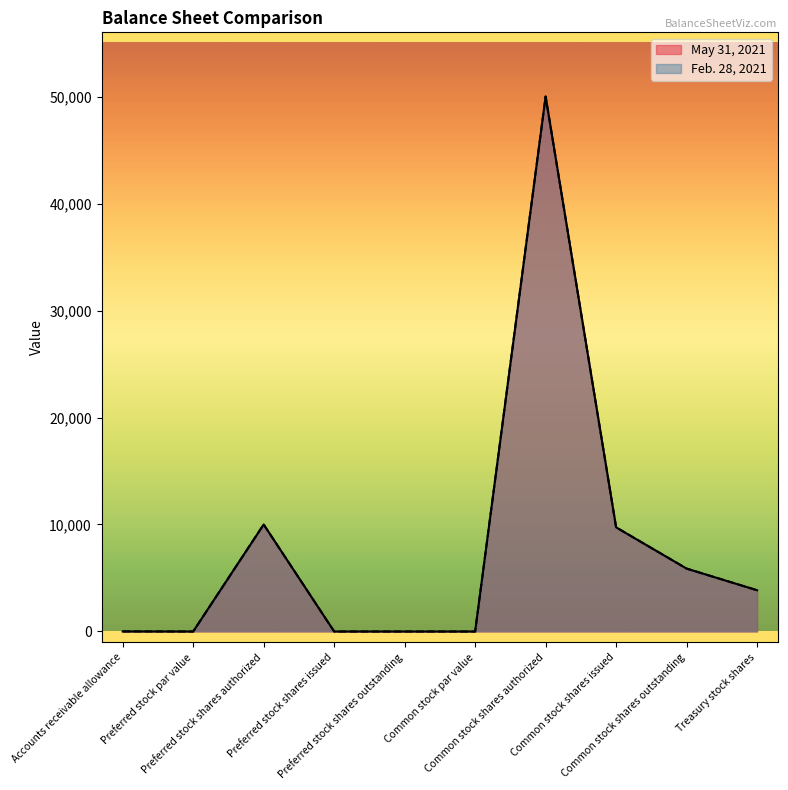

At how many categories does at least one series exceed 1954?

5